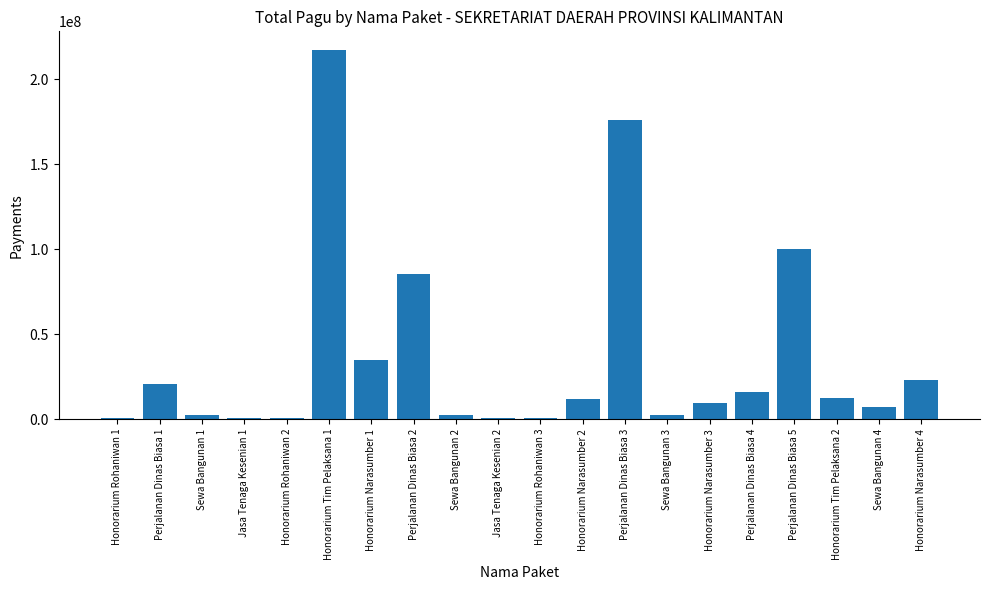

What is the maximum value shown in the chart?

217200000